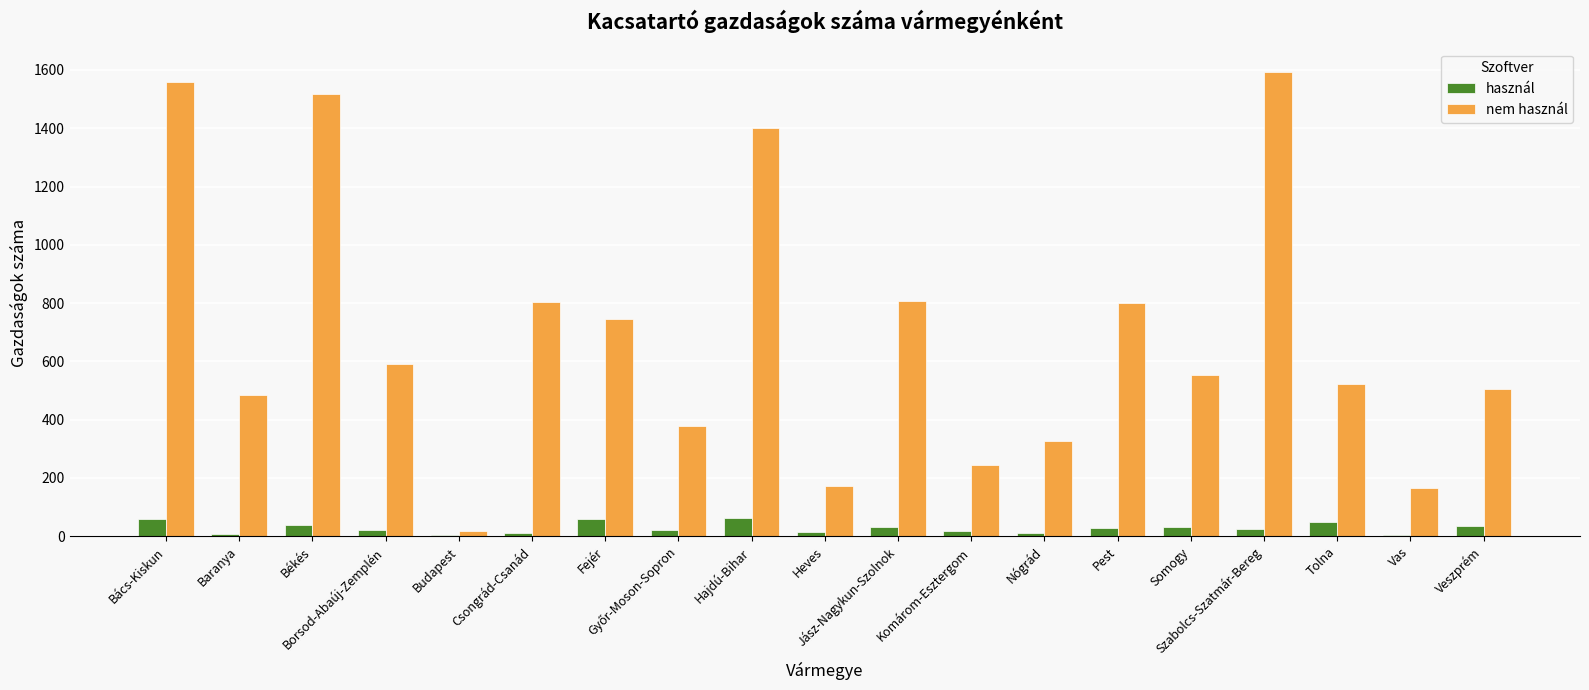

What is the sum of all nem használ values?

13194